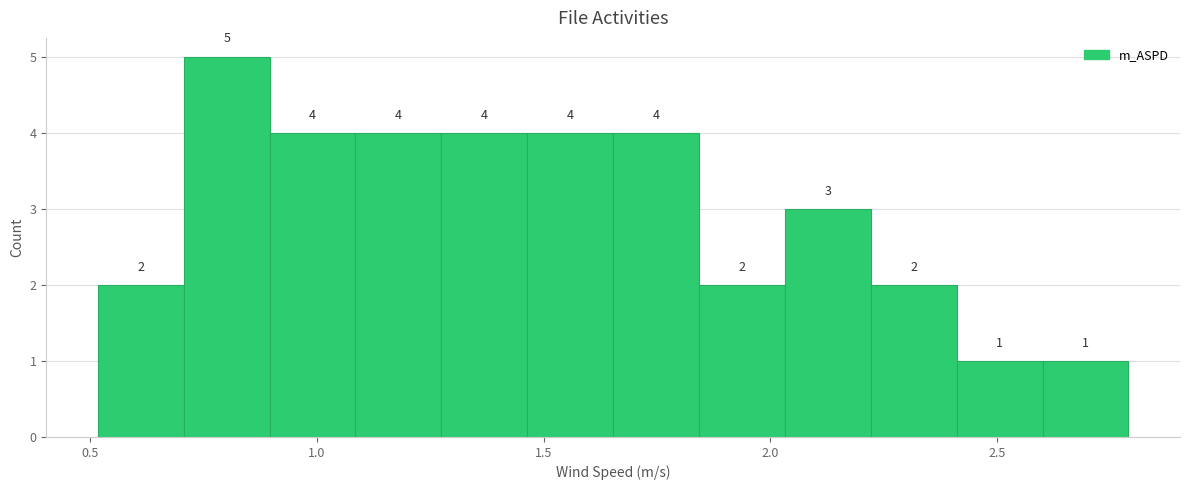

Around what value on the x-axis is the tallest bar? Give the approximate position of its centre, as read against the axis.

0.80